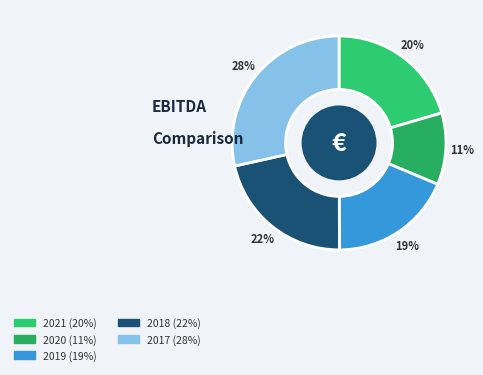

The 2017 slice represents 42% of the pie. True or false?

False